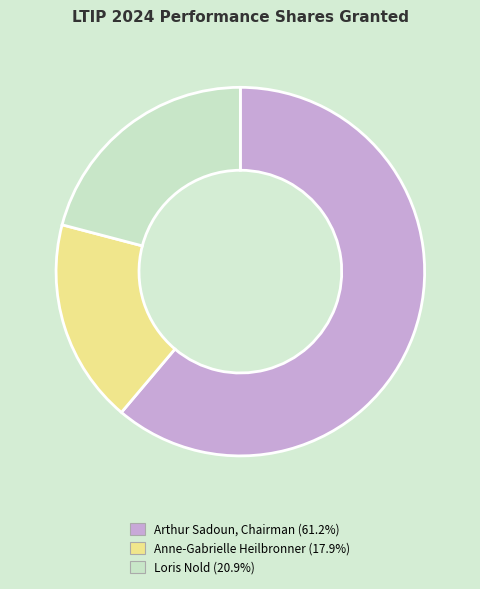

Is there a majority slice in this chart?

Yes